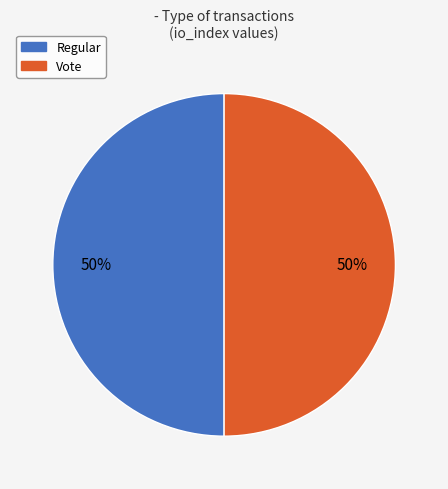

To the nearest percent, what portion does Vote represent?

50%